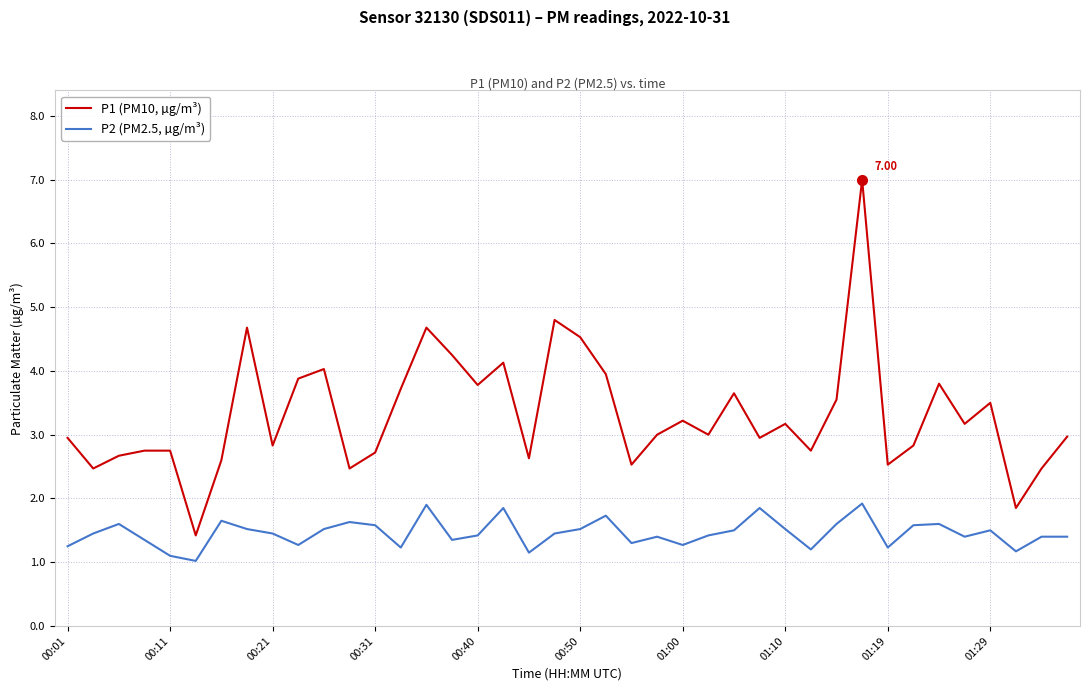

True or false: P1 (PM10, µg/m³) and P2 (PM2.5, µg/m³) cross at least once.

False